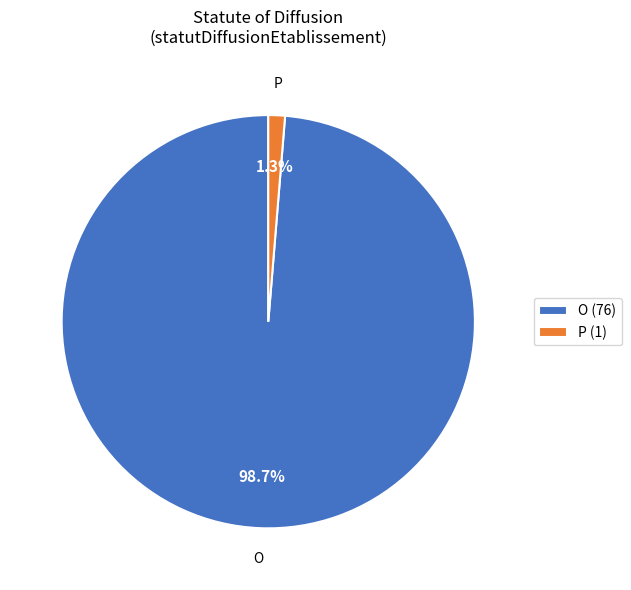

What is the total percentage of P (1) and O (76)?

100.0%